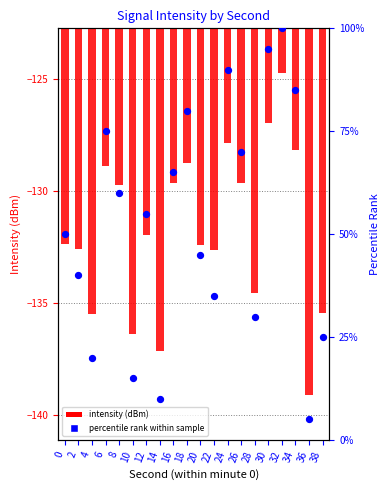

What are all the series names shown in the legend?

intensity (dBm), percentile rank within sample